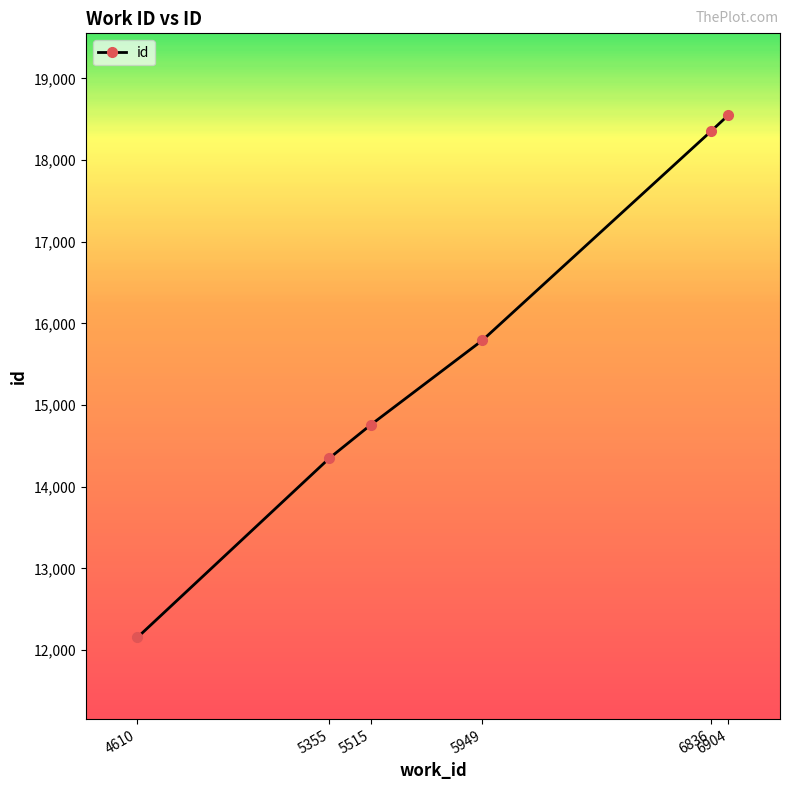

What is the sum of all values?

93957